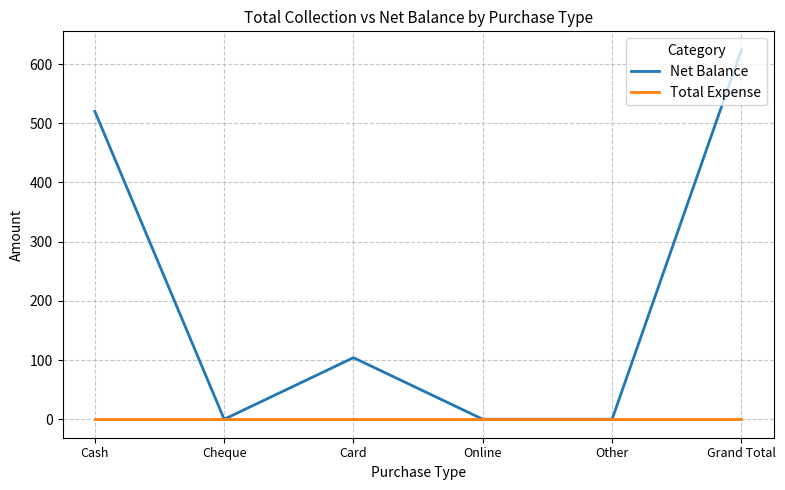

What is the highest value of the Net Balance series?

624